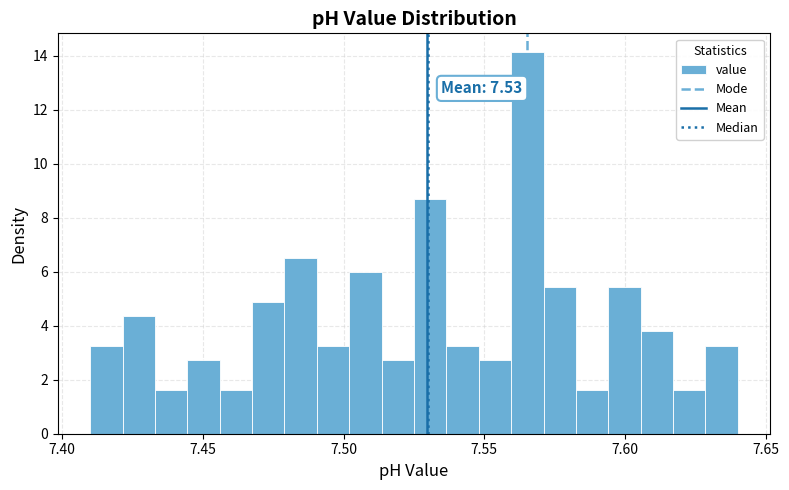

Read against the x-axis, roughly where is the centre of the tallest bar?

7.565